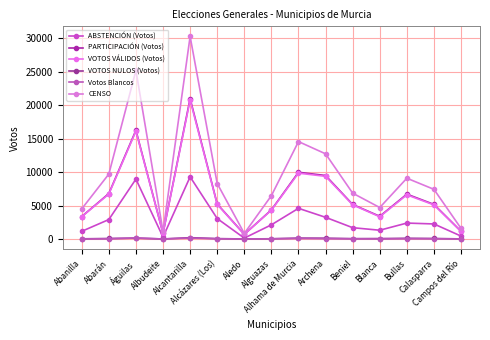

List the labels in order of ABSTENCIÓN (Votos) value, largest first.

Alcantarilla, Águilas, Alhama de Murcia, Archena, Alcázares (Los), Abarán, Bullas, Calasparra, Alguazas, Beniel, Blanca, Abanilla, Campos del Río, Albudeite, Aledo